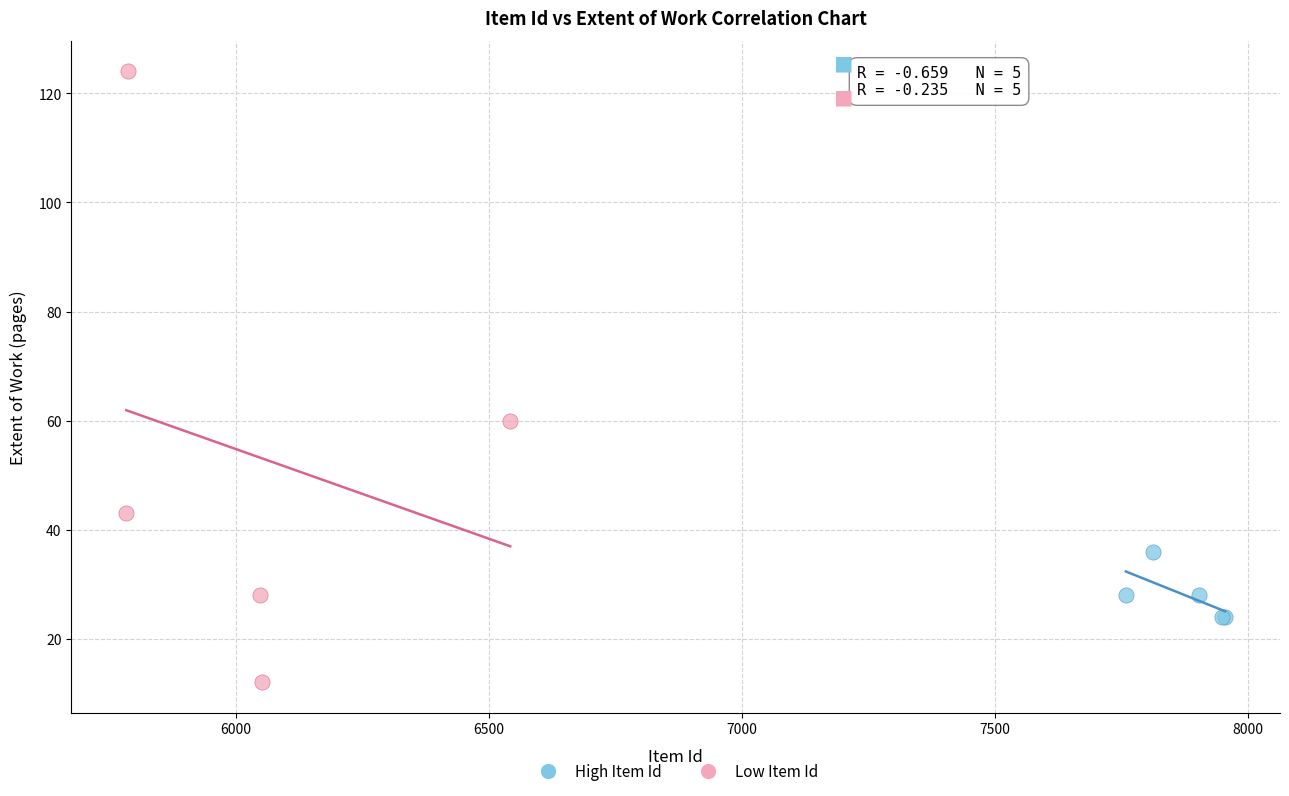

Which series reaches the minimum Y coordinate?

Low Item Id